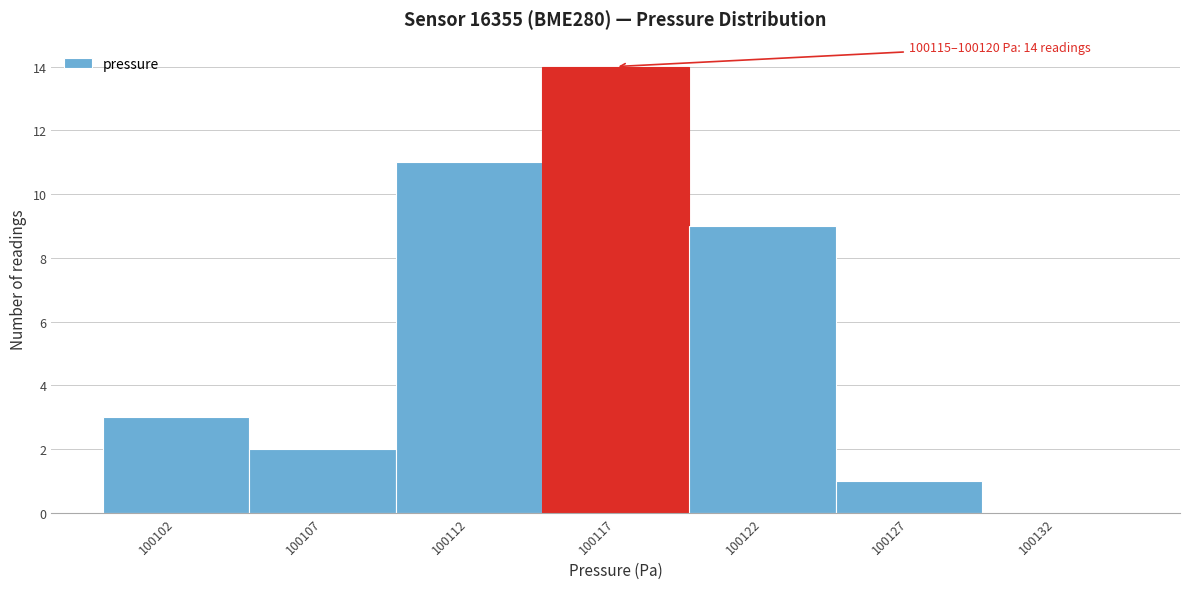

Reading left to right, list all the values displayed in this chart.

100102=3	100107=2	100112=11	100117=14	100122=9	100127=1	100132=0